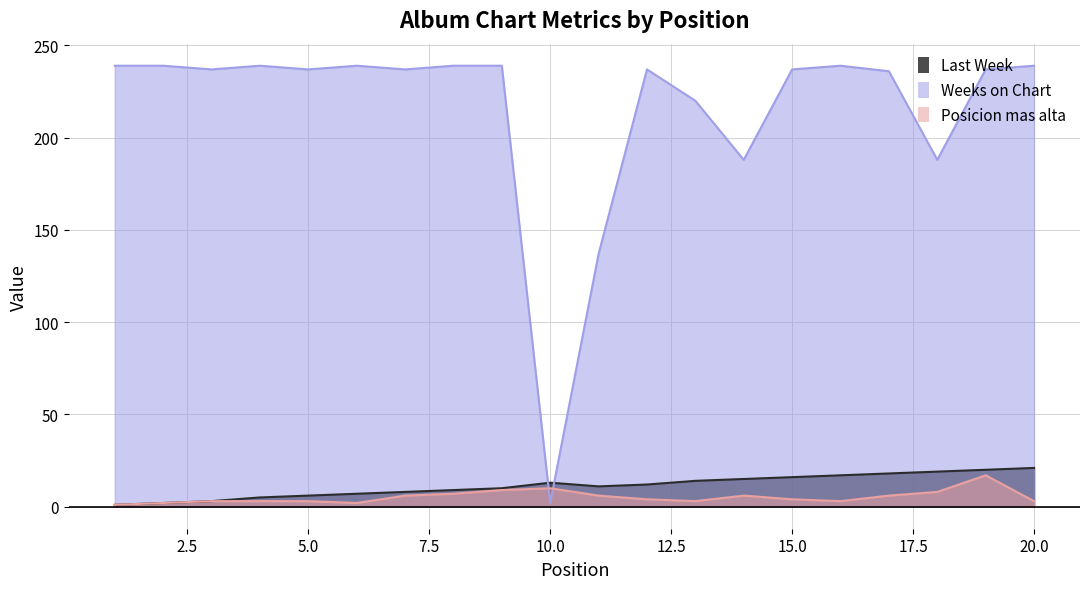

Reading right to left, extract all data points from this chart.

Last Week: 20=21	19=20	18=19	17=18	16=17	15=16	14=15	13=14	12=12	11=11	10=13	9=10	8=9	7=8	6=7	5=6	4=5	3=3	2=2	1=1
Weeks on Chart: 20=239	19=237	18=188	17=236	16=239	15=237	14=188	13=220	12=237	11=137	10=2	9=239	8=239	7=237	6=239	5=237	4=239	3=237	2=239	1=239
Posicion mas alta: 20=3	19=17	18=8	17=6	16=3	15=4	14=6	13=3	12=4	11=6	10=10	9=9	8=7	7=6	6=2	5=3	4=3	3=3	2=2	1=1